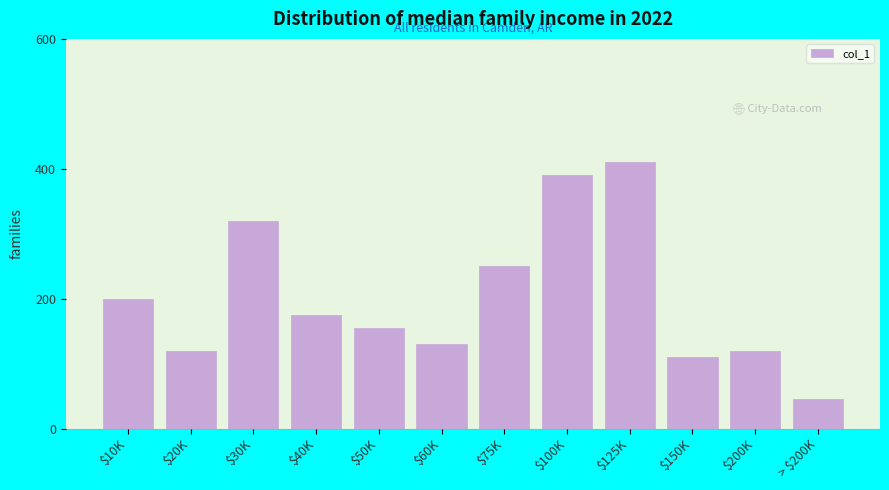

Reading left to right, extract all data points from this chart.

200	120	320	175	155	130	250	390	410	110	120	45